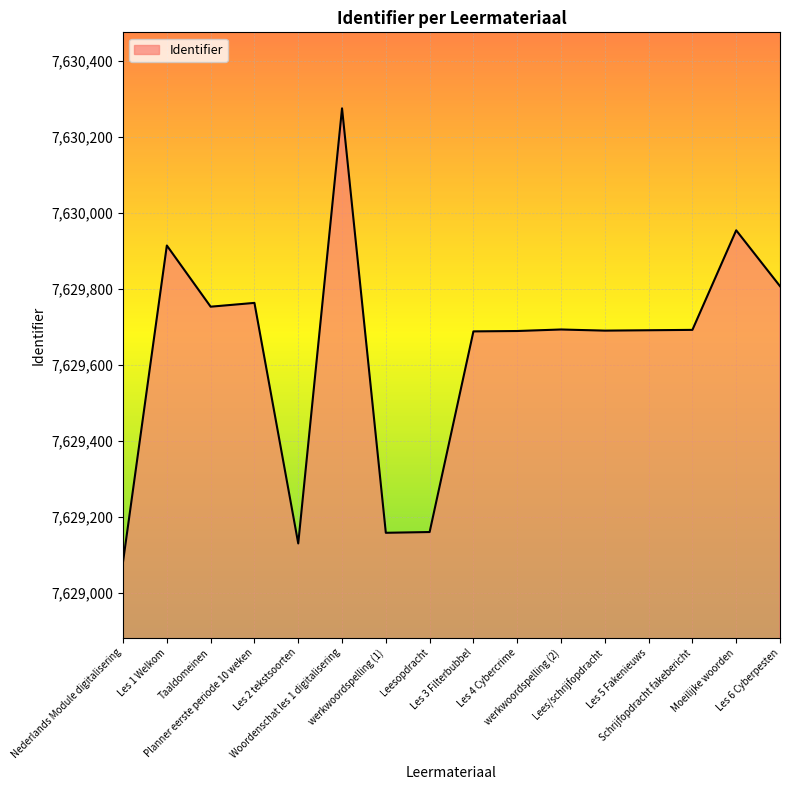

What is the greatest value displayed?

7630276